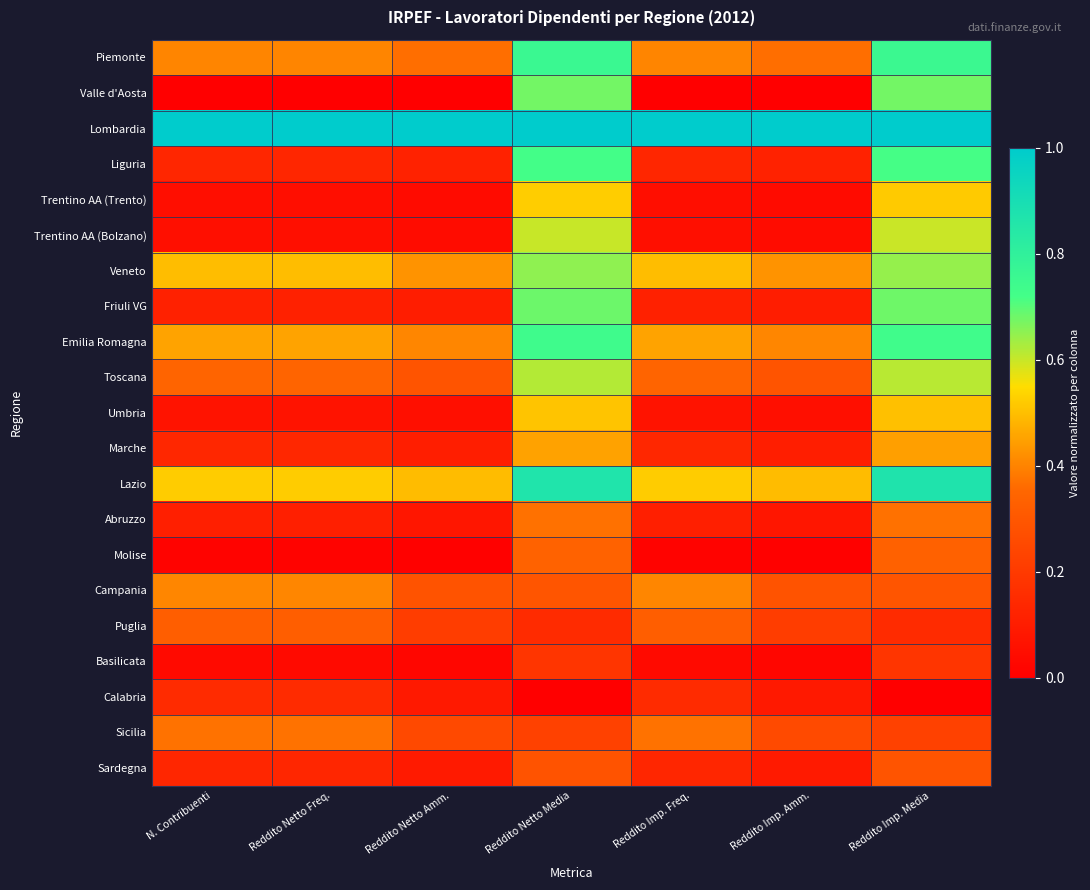

Reading right to left, transcribe all the data shown in this chart.

Piemonte: Reddito Imp. Media=0.8	Reddito Imp. Amm.=0.4	Reddito Imp. Freq.=0.4	Reddito Netto Media=0.8	Reddito Netto Amm.=0.4	Reddito Netto Freq.=0.4	N. Contribuenti=0.4
Valle d'Aosta: Reddito Imp. Media=0.7	Reddito Imp. Amm.=0.0	Reddito Imp. Freq.=0.0	Reddito Netto Media=0.7	Reddito Netto Amm.=0.0	Reddito Netto Freq.=0.0	N. Contribuenti=0.0
Lombardia: Reddito Imp. Media=1.0	Reddito Imp. Amm.=1.0	Reddito Imp. Freq.=1.0	Reddito Netto Media=1.0	Reddito Netto Amm.=1.0	Reddito Netto Freq.=1.0	N. Contribuenti=1.0
Liguria: Reddito Imp. Media=0.7	Reddito Imp. Amm.=0.1	Reddito Imp. Freq.=0.1	Reddito Netto Media=0.7	Reddito Netto Amm.=0.1	Reddito Netto Freq.=0.1	N. Contribuenti=0.1
Trentino AA (Trento): Reddito Imp. Media=0.5	Reddito Imp. Amm.=0.0	Reddito Imp. Freq.=0.0	Reddito Netto Media=0.5	Reddito Netto Amm.=0.0	Reddito Netto Freq.=0.0	N. Contribuenti=0.0
Trentino AA (Bolzano): Reddito Imp. Media=0.6	Reddito Imp. Amm.=0.0	Reddito Imp. Freq.=0.1	Reddito Netto Media=0.6	Reddito Netto Amm.=0.0	Reddito Netto Freq.=0.1	N. Contribuenti=0.1
Veneto: Reddito Imp. Media=0.6	Reddito Imp. Amm.=0.4	Reddito Imp. Freq.=0.5	Reddito Netto Media=0.7	Reddito Netto Amm.=0.4	Reddito Netto Freq.=0.5	N. Contribuenti=0.5
Friuli VG: Reddito Imp. Media=0.7	Reddito Imp. Amm.=0.1	Reddito Imp. Freq.=0.1	Reddito Netto Media=0.7	Reddito Netto Amm.=0.1	Reddito Netto Freq.=0.1	N. Contribuenti=0.1
Emilia Romagna: Reddito Imp. Media=0.7	Reddito Imp. Amm.=0.4	Reddito Imp. Freq.=0.5	Reddito Netto Media=0.7	Reddito Netto Amm.=0.4	Reddito Netto Freq.=0.5	N. Contribuenti=0.5
Toscana: Reddito Imp. Media=0.6	Reddito Imp. Amm.=0.3	Reddito Imp. Freq.=0.3	Reddito Netto Media=0.6	Reddito Netto Amm.=0.3	Reddito Netto Freq.=0.3	N. Contribuenti=0.3
Umbria: Reddito Imp. Media=0.5	Reddito Imp. Amm.=0.1	Reddito Imp. Freq.=0.1	Reddito Netto Media=0.5	Reddito Netto Amm.=0.1	Reddito Netto Freq.=0.1	N. Contribuenti=0.1
Marche: Reddito Imp. Media=0.4	Reddito Imp. Amm.=0.1	Reddito Imp. Freq.=0.1	Reddito Netto Media=0.5	Reddito Netto Amm.=0.1	Reddito Netto Freq.=0.1	N. Contribuenti=0.1
Lazio: Reddito Imp. Media=0.9	Reddito Imp. Amm.=0.5	Reddito Imp. Freq.=0.5	Reddito Netto Media=0.9	Reddito Netto Amm.=0.5	Reddito Netto Freq.=0.5	N. Contribuenti=0.5
Abruzzo: Reddito Imp. Media=0.4	Reddito Imp. Amm.=0.1	Reddito Imp. Freq.=0.1	Reddito Netto Media=0.4	Reddito Netto Amm.=0.1	Reddito Netto Freq.=0.1	N. Contribuenti=0.1
Molise: Reddito Imp. Media=0.3	Reddito Imp. Amm.=0.0	Reddito Imp. Freq.=0.0	Reddito Netto Media=0.3	Reddito Netto Amm.=0.0	Reddito Netto Freq.=0.0	N. Contribuenti=0.0
Campania: Reddito Imp. Media=0.3	Reddito Imp. Amm.=0.3	Reddito Imp. Freq.=0.4	Reddito Netto Media=0.3	Reddito Netto Amm.=0.3	Reddito Netto Freq.=0.4	N. Contribuenti=0.4
Puglia: Reddito Imp. Media=0.1	Reddito Imp. Amm.=0.2	Reddito Imp. Freq.=0.3	Reddito Netto Media=0.2	Reddito Netto Amm.=0.2	Reddito Netto Freq.=0.3	N. Contribuenti=0.3
Basilicata: Reddito Imp. Media=0.2	Reddito Imp. Amm.=0.0	Reddito Imp. Freq.=0.0	Reddito Netto Media=0.2	Reddito Netto Amm.=0.0	Reddito Netto Freq.=0.0	N. Contribuenti=0.0
Calabria: Reddito Imp. Media=0.0	Reddito Imp. Amm.=0.1	Reddito Imp. Freq.=0.2	Reddito Netto Media=0.0	Reddito Netto Amm.=0.1	Reddito Netto Freq.=0.2	N. Contribuenti=0.2
Sicilia: Reddito Imp. Media=0.2	Reddito Imp. Amm.=0.3	Reddito Imp. Freq.=0.4	Reddito Netto Media=0.2	Reddito Netto Amm.=0.3	Reddito Netto Freq.=0.4	N. Contribuenti=0.4
Sardegna: Reddito Imp. Media=0.3	Reddito Imp. Amm.=0.1	Reddito Imp. Freq.=0.1	Reddito Netto Media=0.3	Reddito Netto Amm.=0.1	Reddito Netto Freq.=0.1	N. Contribuenti=0.1